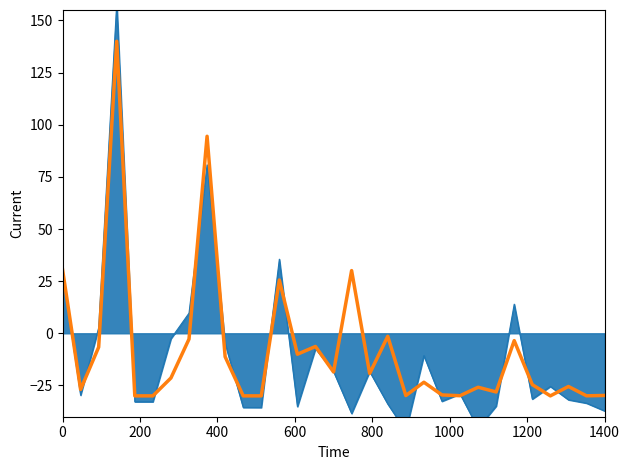

How many interior local peaks (higher than both neighbors) does the data have?

10